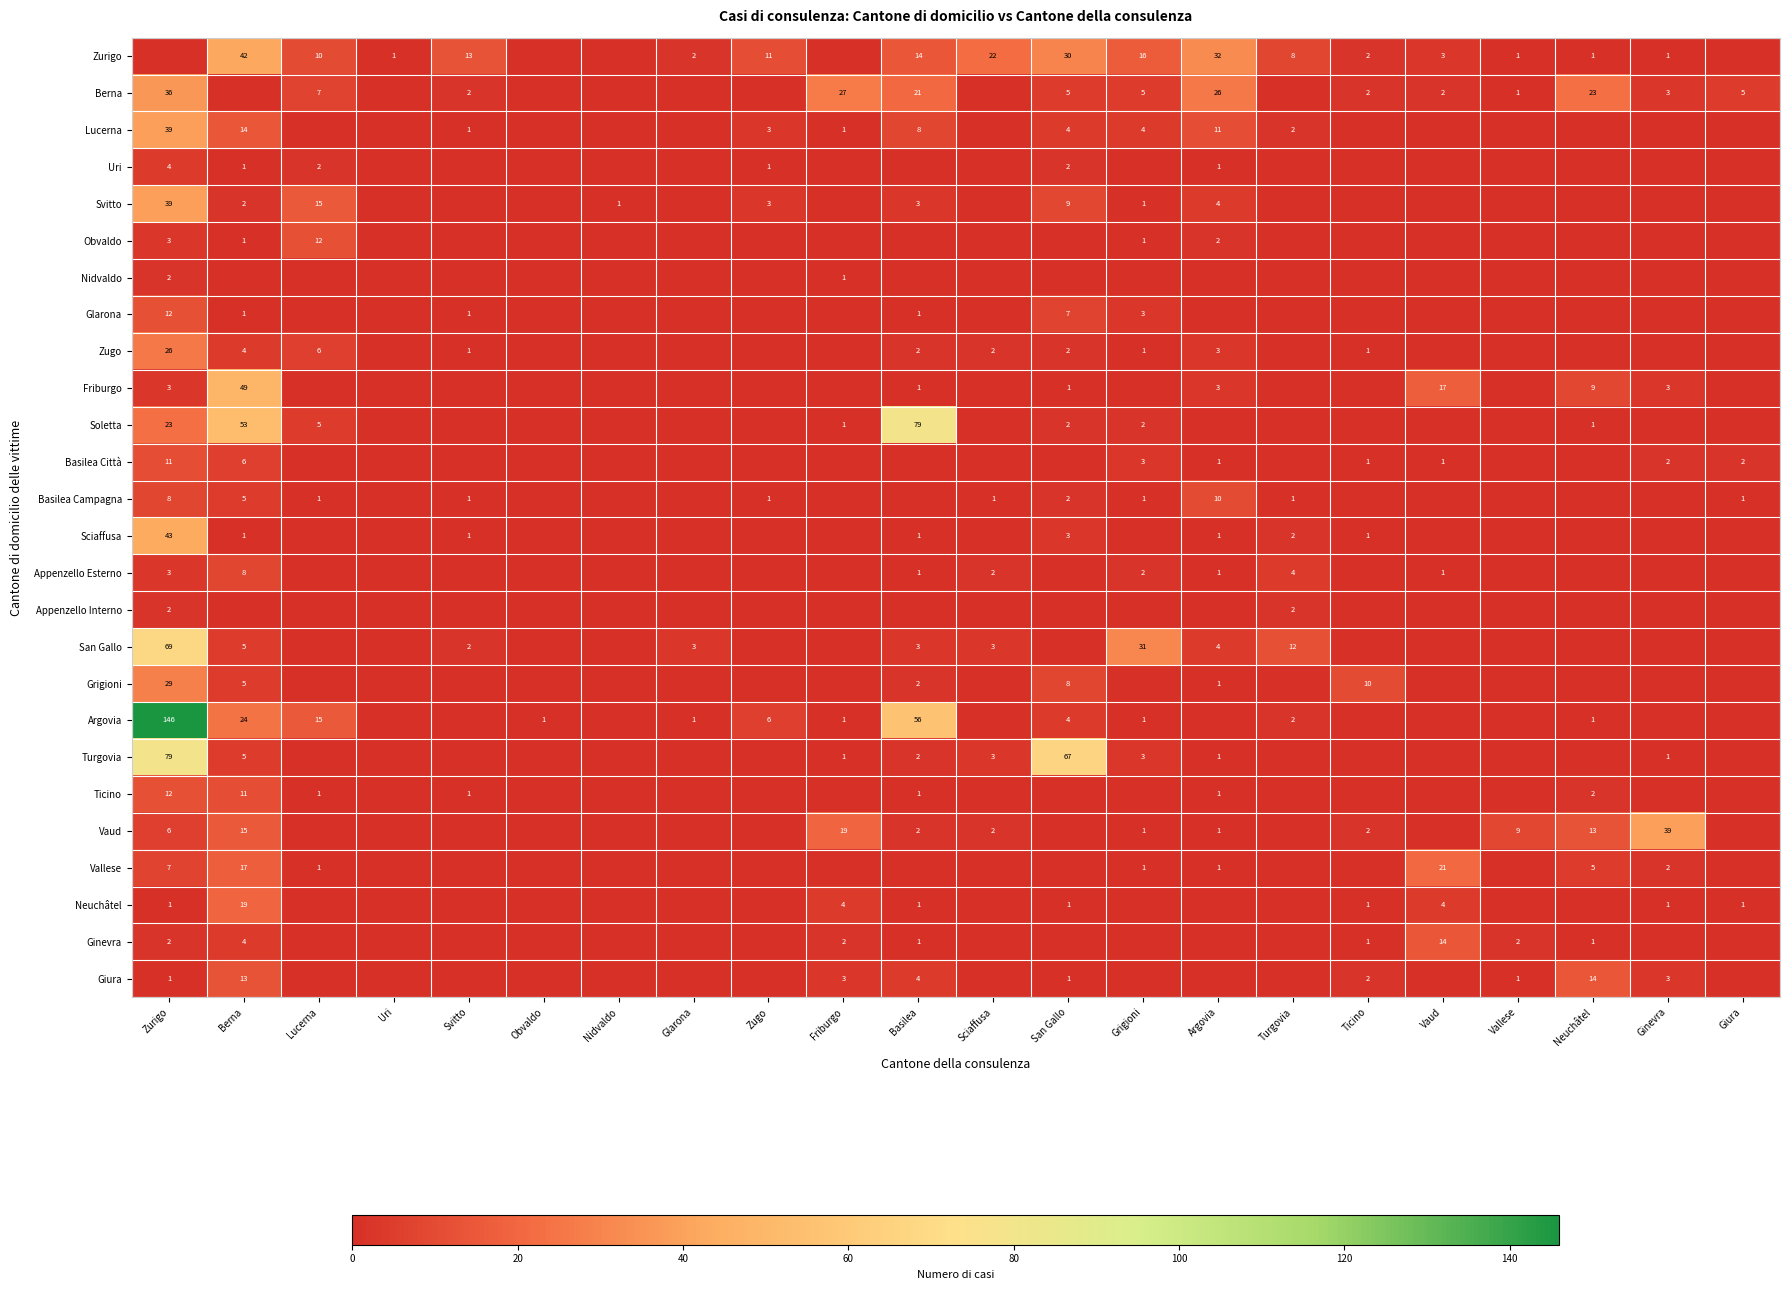

What is the greatest value displayed?

146